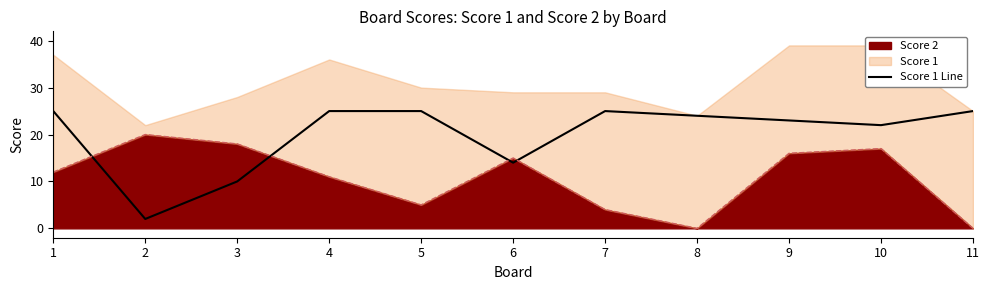

Where does the data first go above 24?

1